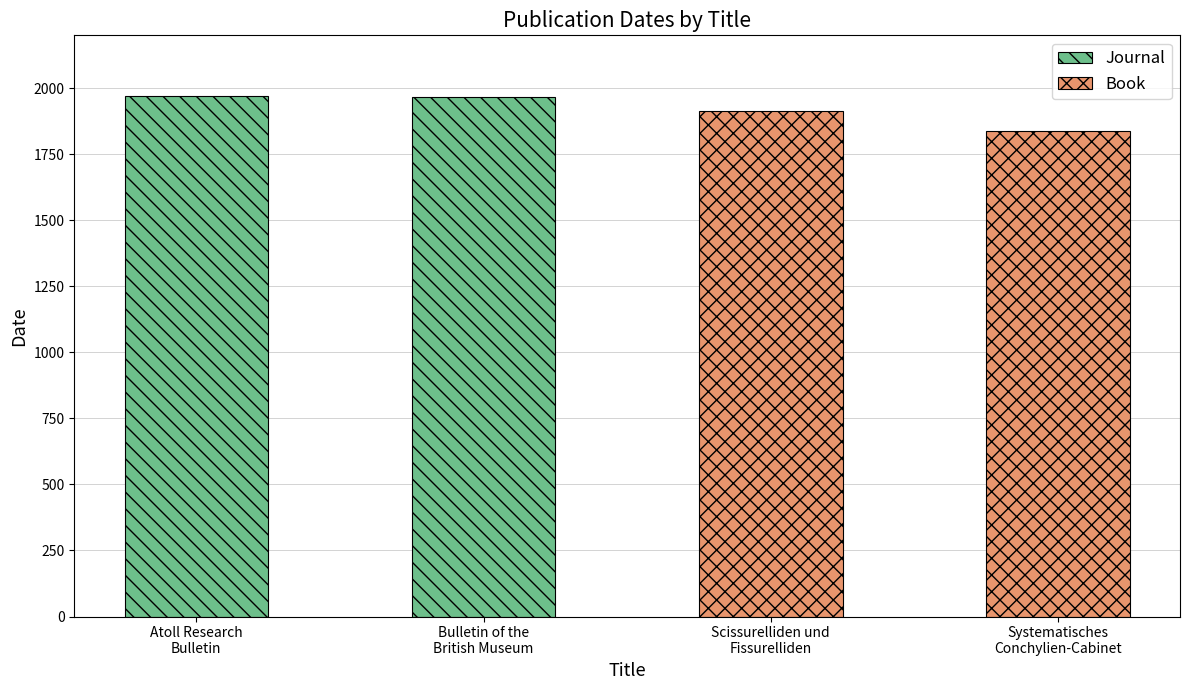

Reading left to right, what are all the values shown in this chart?

Atoll research bulletin=1971	Bulletin of the British Museum=1965	Scissurelliden und Fissurelliden=1912	Systematisches Conchylien-Cabinet=1837